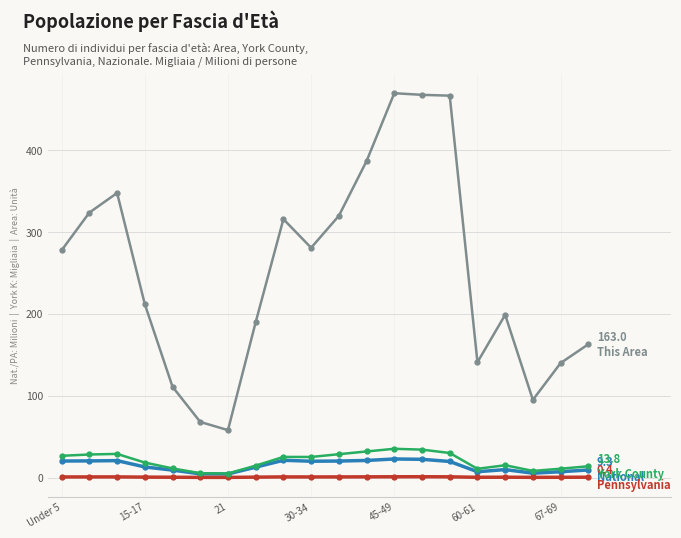

What is the maximum value shown in the chart?

470.0